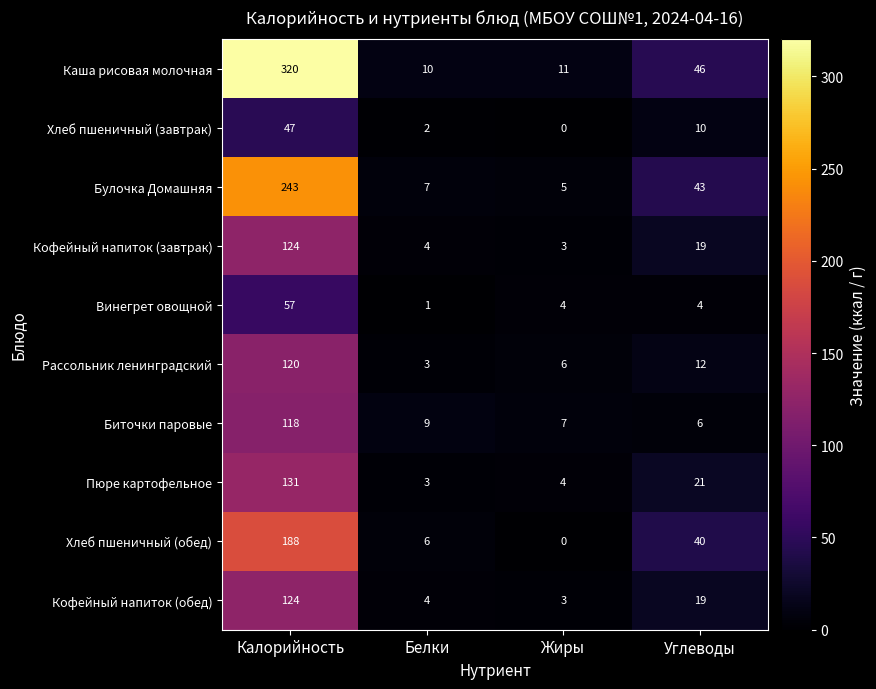

What is the average value of the Пюре картофельное series?

40